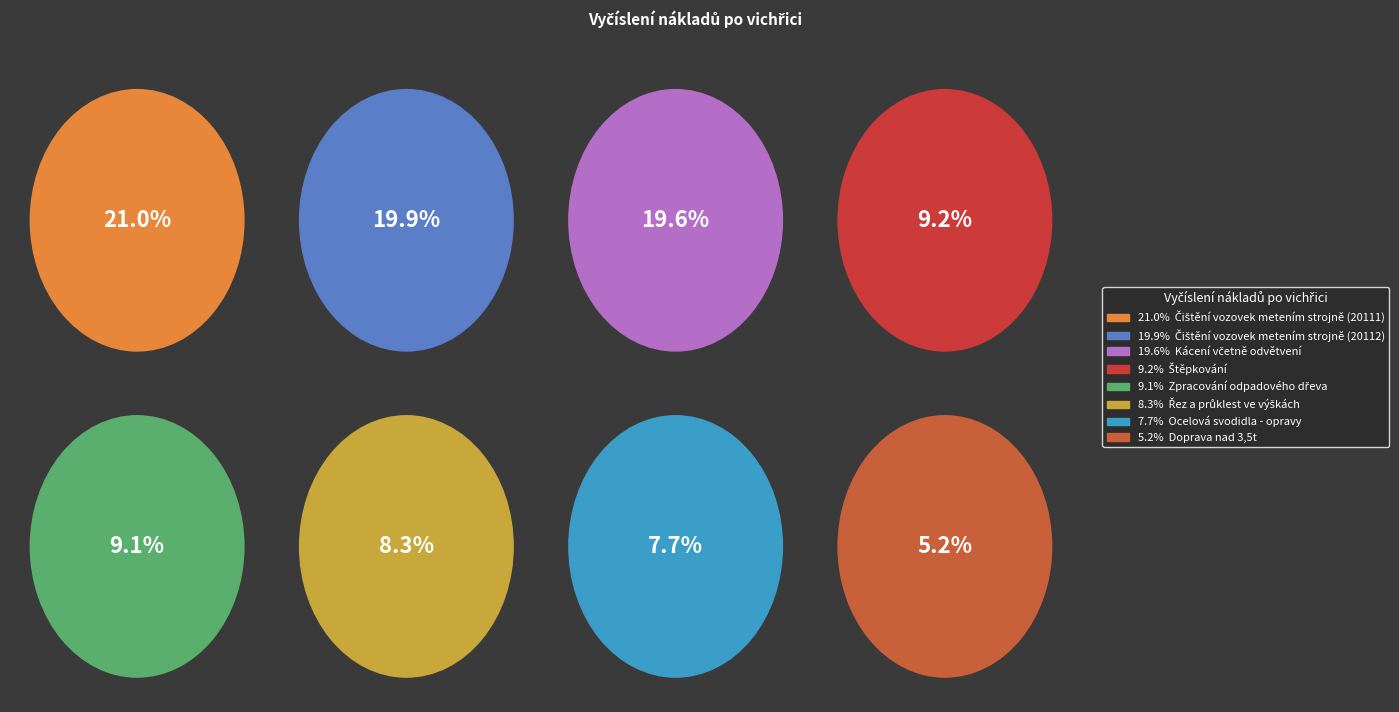

What is the change in value from Čištění vozovek metením strojně (20112) to Štěpkování?

-34800